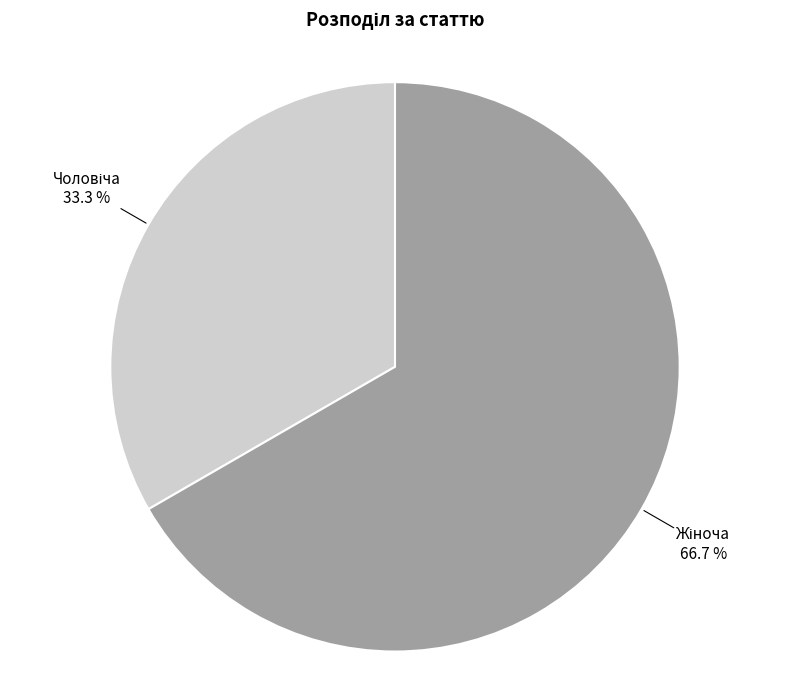

Count the number of slices in the pie.

2